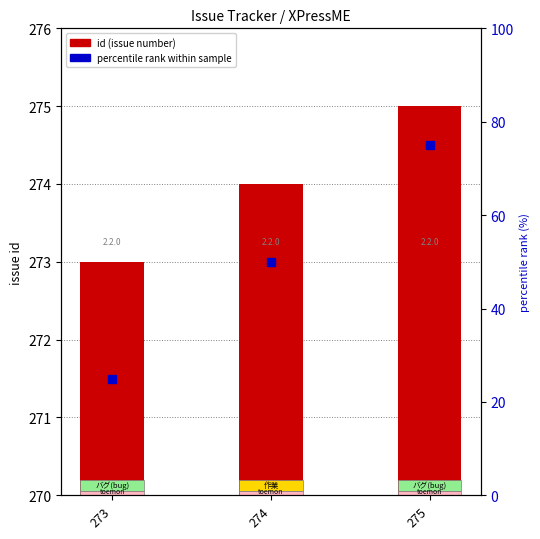

How many values are between 273 and 275?

3